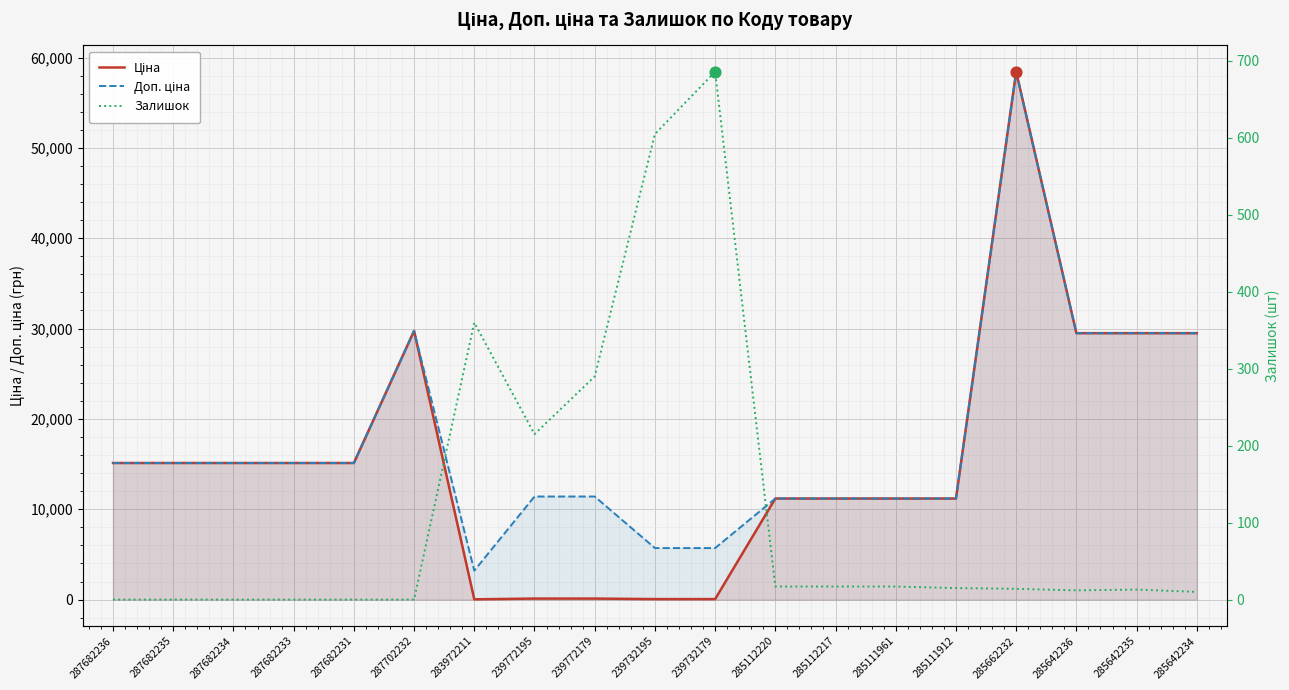

What is the total value across all series at 285642235?

58996.0